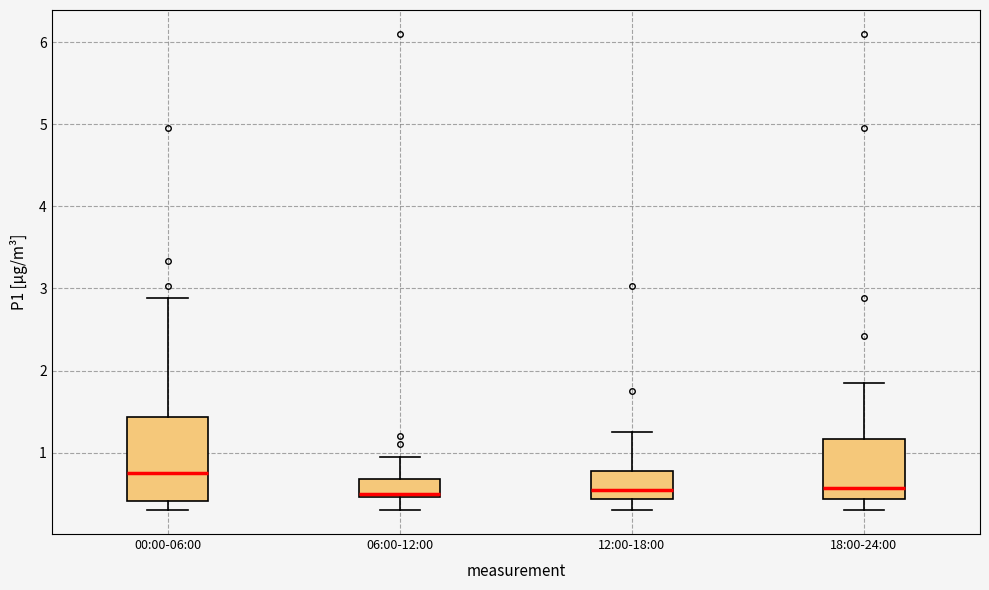

Reading left to right, read every box against the y-axis: the position of its median line, the range the box covers, and the ends of its whiskers. The values are not printed on the chart, so give them approximately, as read against the axis.

00:00-06:00: median 0.8, box 0.4 to 1.4, whiskers 0.3 to 2.9
06:00-12:00: median 0.5 (just above the box's lower edge), box 0.5 to 0.7, whiskers 0.3 to 1.0
12:00-18:00: median 0.6, box 0.4 to 0.8, whiskers 0.3 to 1.3
18:00-24:00: median 0.6, box 0.4 to 1.2, whiskers 0.3 to 1.9